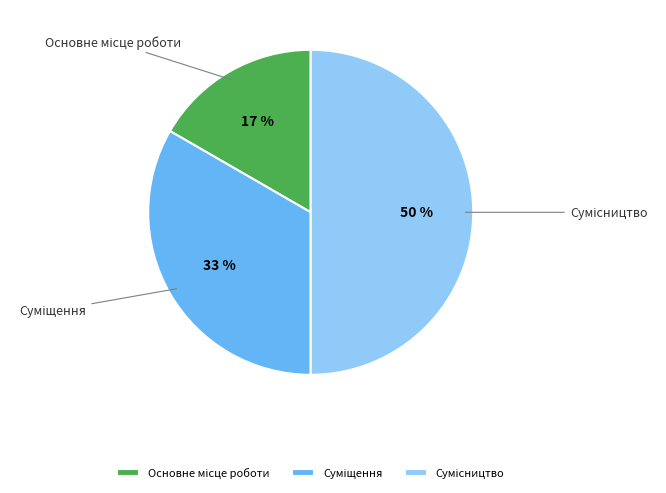

To the nearest percent, what is the difference between the largest and smallest slice percentages?

33%